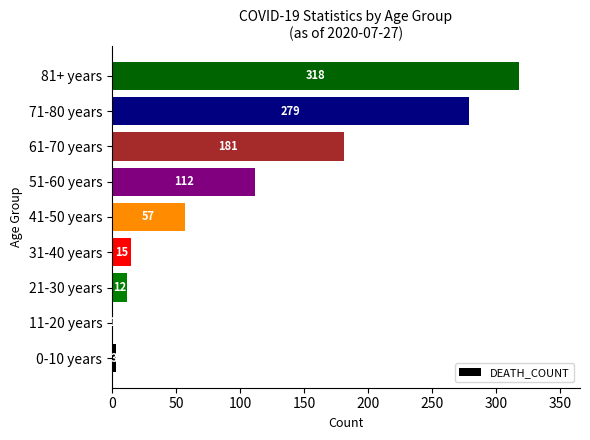

Which has a higher value, 41-50 years or 31-40 years?

41-50 years